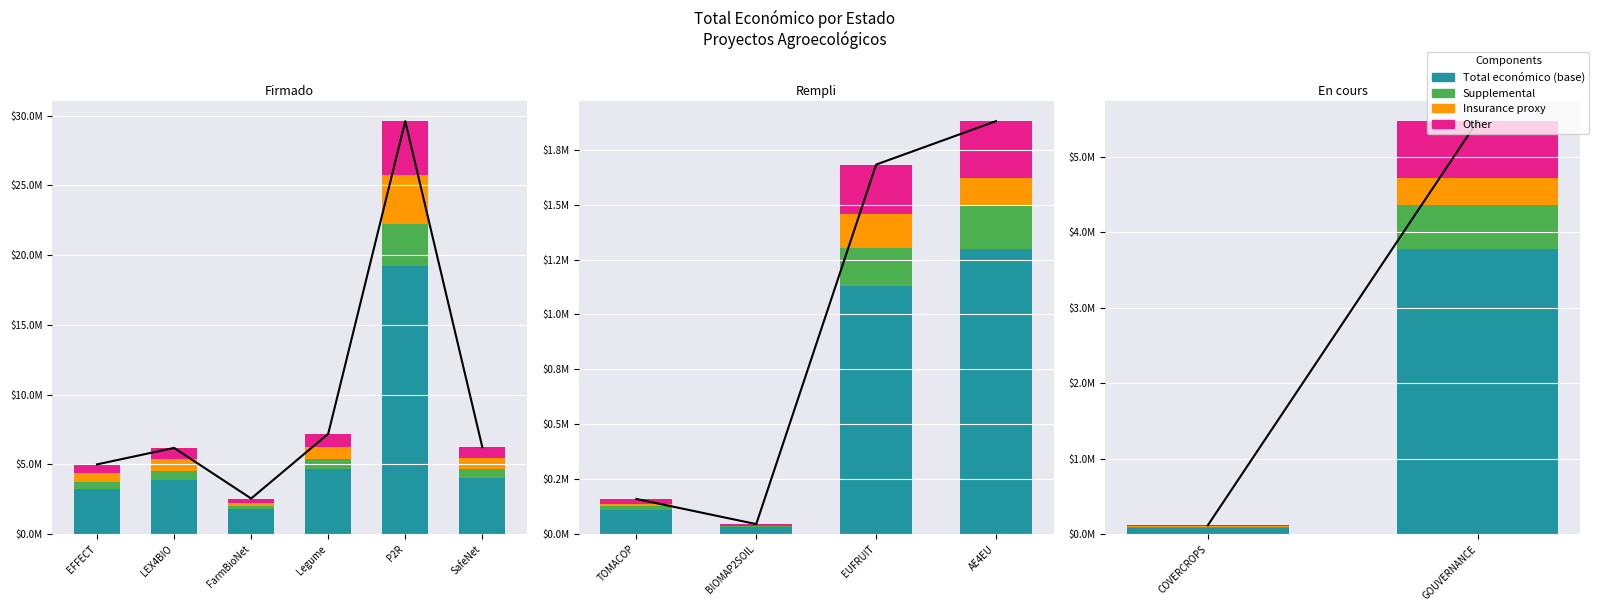

At which label does Other first exceed 756595?

GOUVERNANCE